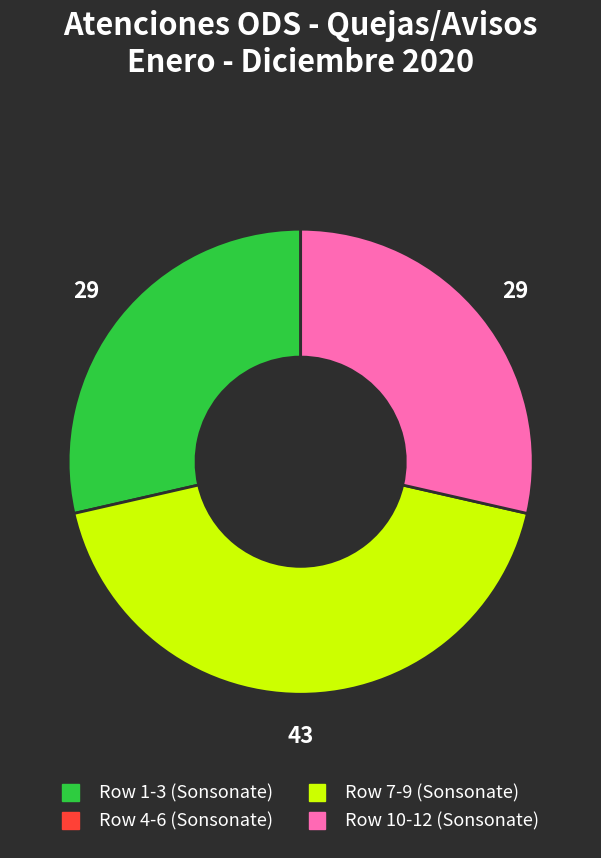

How many slices are in this pie chart?

3